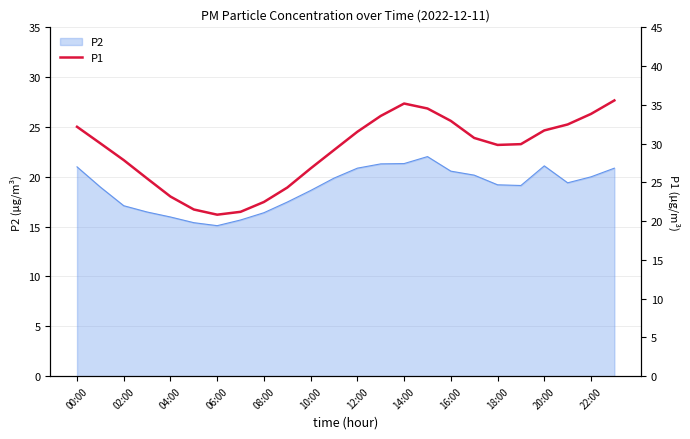

Does the chart display data point markers on the line(s)?

No